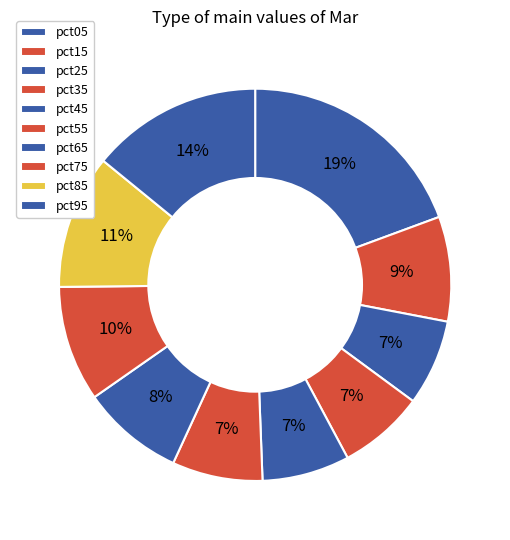

To the nearest percent, what is the difference between the largest and smallest slice percentages?

12%